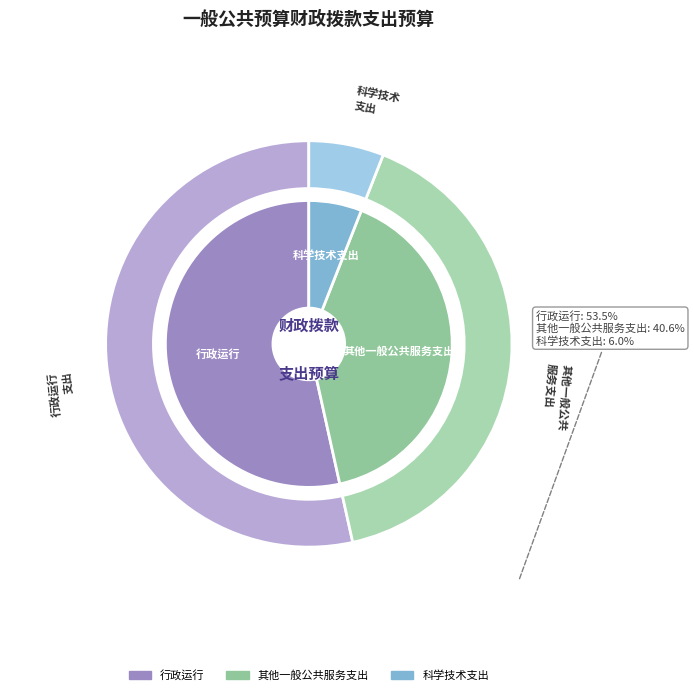

Is the sum of 其他一般公共服务支出 and 科学技术支出 greater than half?

No